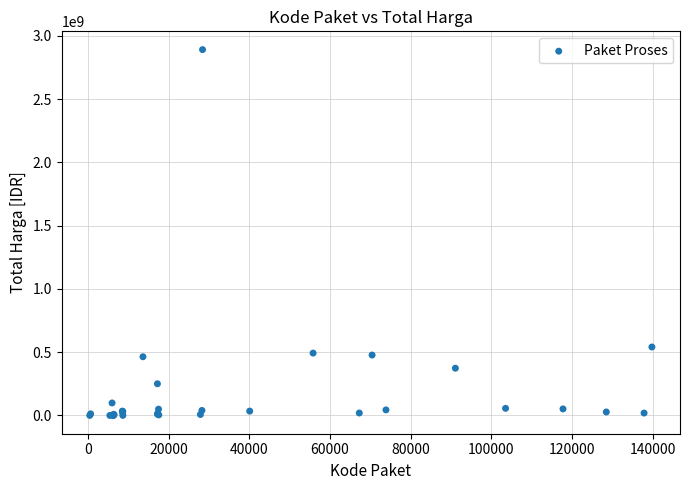

What Y value in the scatter plot is closest to 1446100000?

541071000